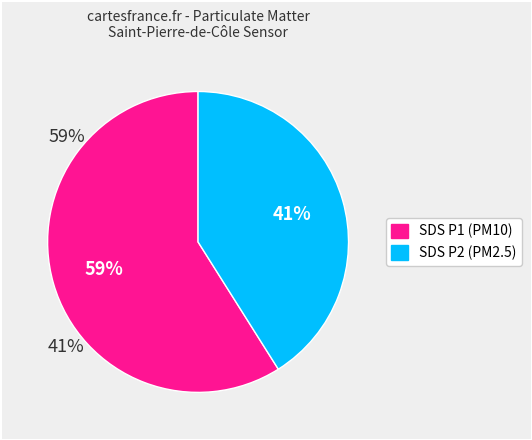

To the nearest percent, what is the average slice percentage?

50%